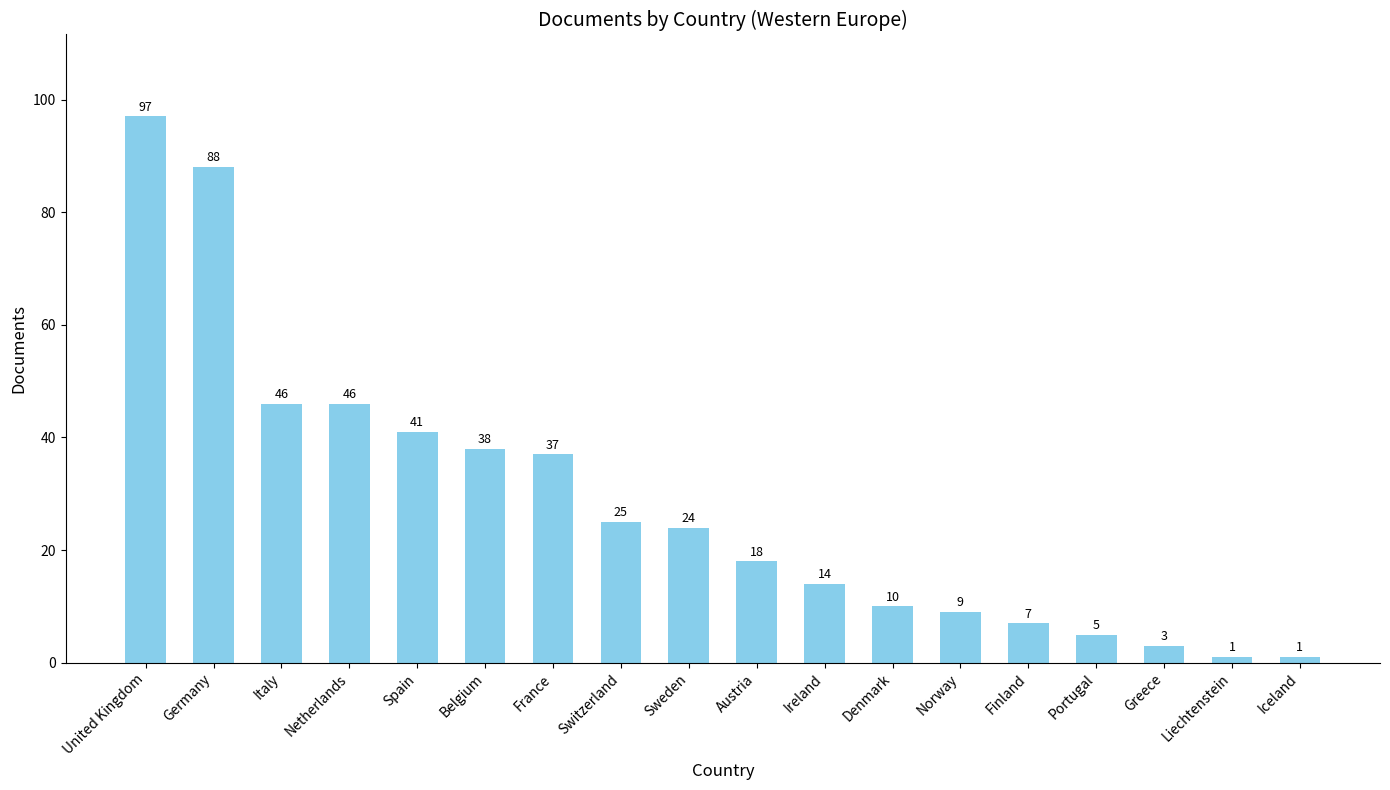

What is the difference between the values at Denmark and Sweden?

14